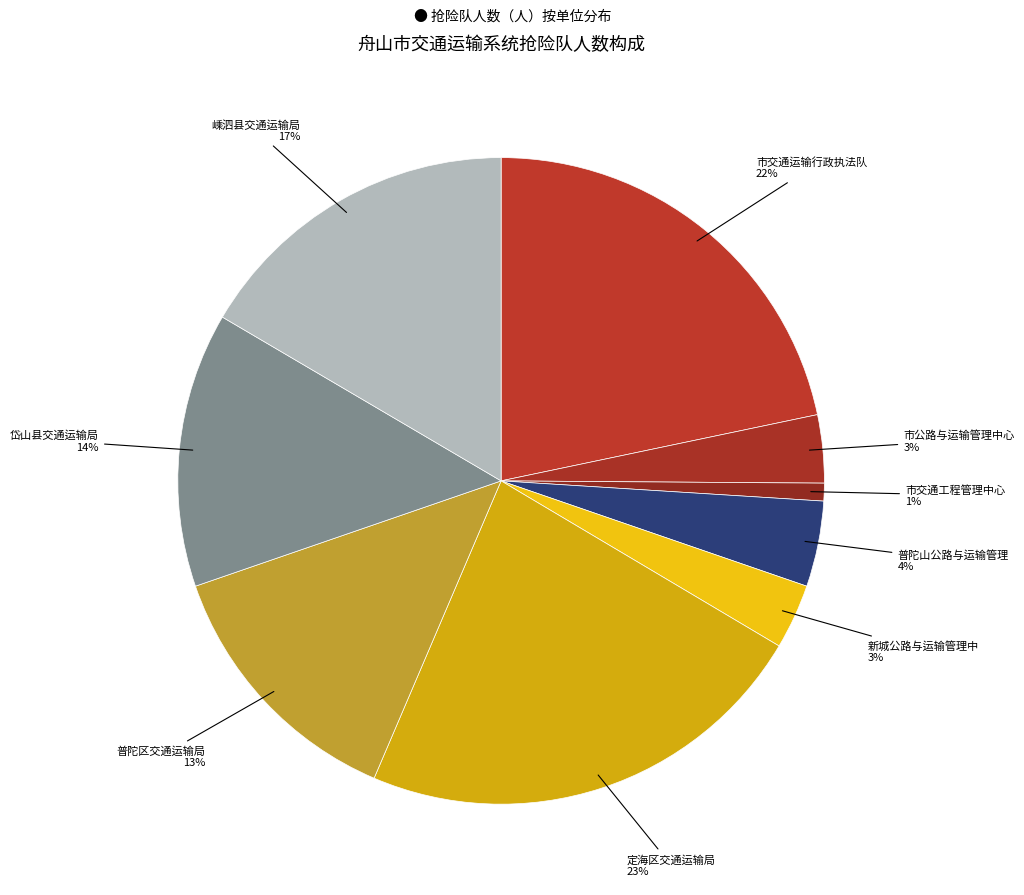

Which slice is the smallest?

市交通工程管理中心